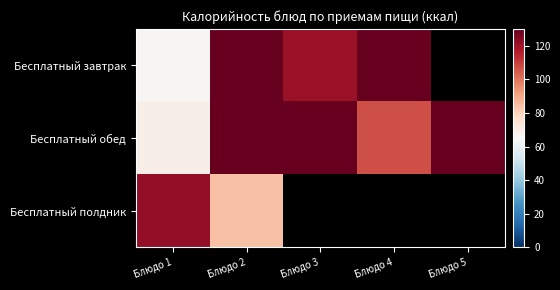

Between Блюдо 4 and Блюдо 3, which is larger?

Блюдо 4